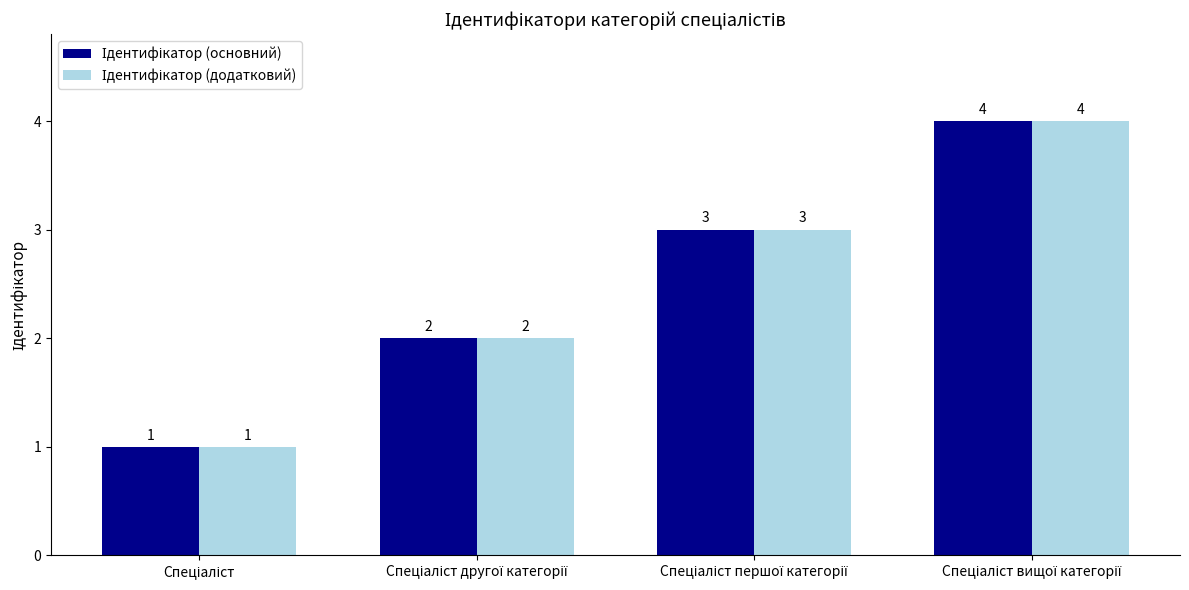

What is the total value across all series at Спеціаліст вищої категорії?

8